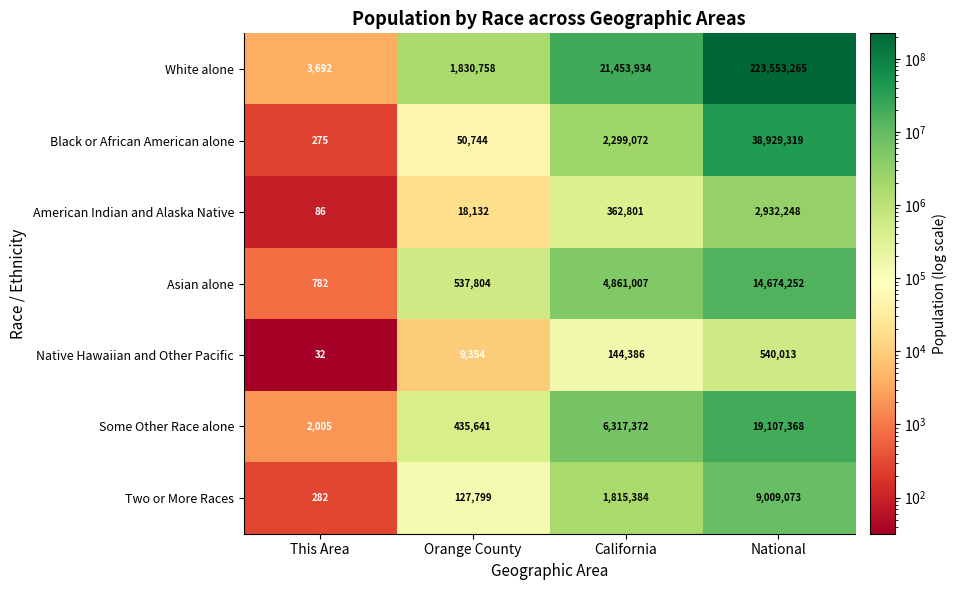

How many distinct data groups are displayed?

7